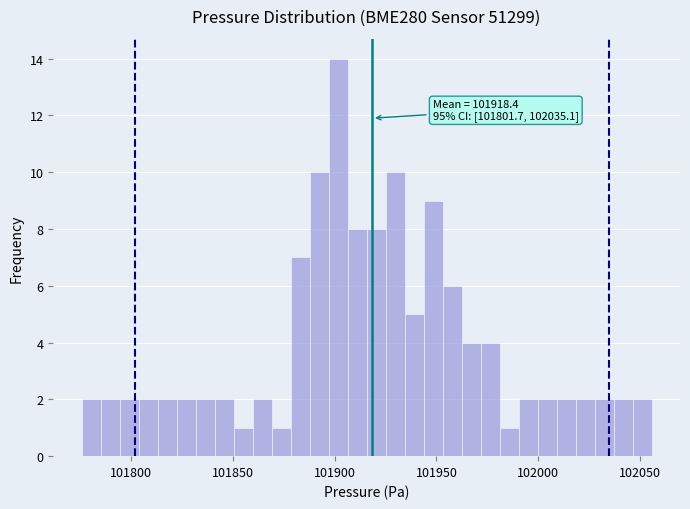

Read against the x-axis, roughly where is the centre of the tallest bar?

101900